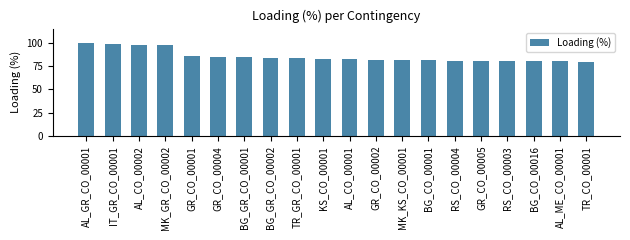

What value does the data have at TR_GR_CO_00001, to the nearest 5?

85